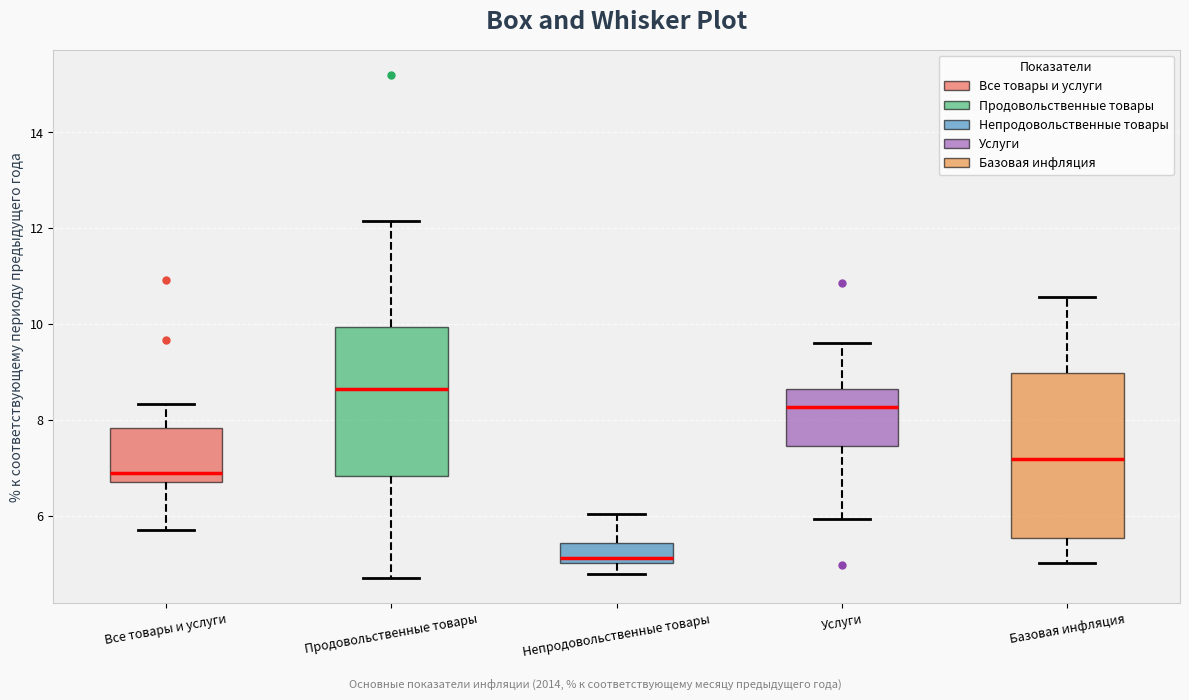

Reading left to right, transcribe this box plot: for each box, give where its median line is, the range the box spans, and where its two whiskers end, as read against the y-axis. The values are not printed on the chart, so give them approximately, as read against the axis.

Все товары и услуги: median 7.0, box 6.8 to 7.8, whiskers 5.8 to 8.4
Продовольственные товары: median 8.6, box 6.8 to 10.0, whiskers 4.8 to 12.2
Непродовольственные товары: median 5.2, box 5.0 to 5.4, whiskers 4.8 to 6.0
Услуги: median 8.2, box 7.4 to 8.6, whiskers 6.0 to 9.6
Базовая инфляция: median 7.2, box 5.6 to 9.0, whiskers 5.0 to 10.6